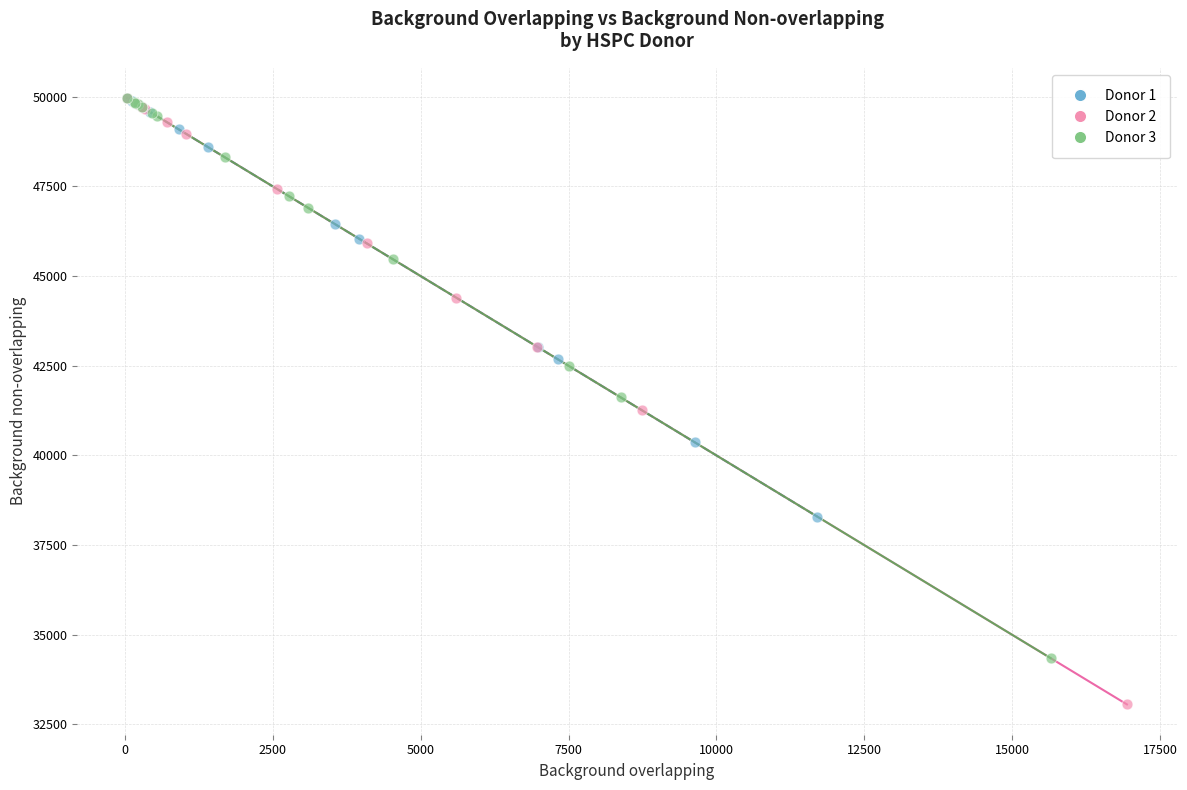

What are all the series names shown in the legend?

Donor 1, Donor 2, Donor 3